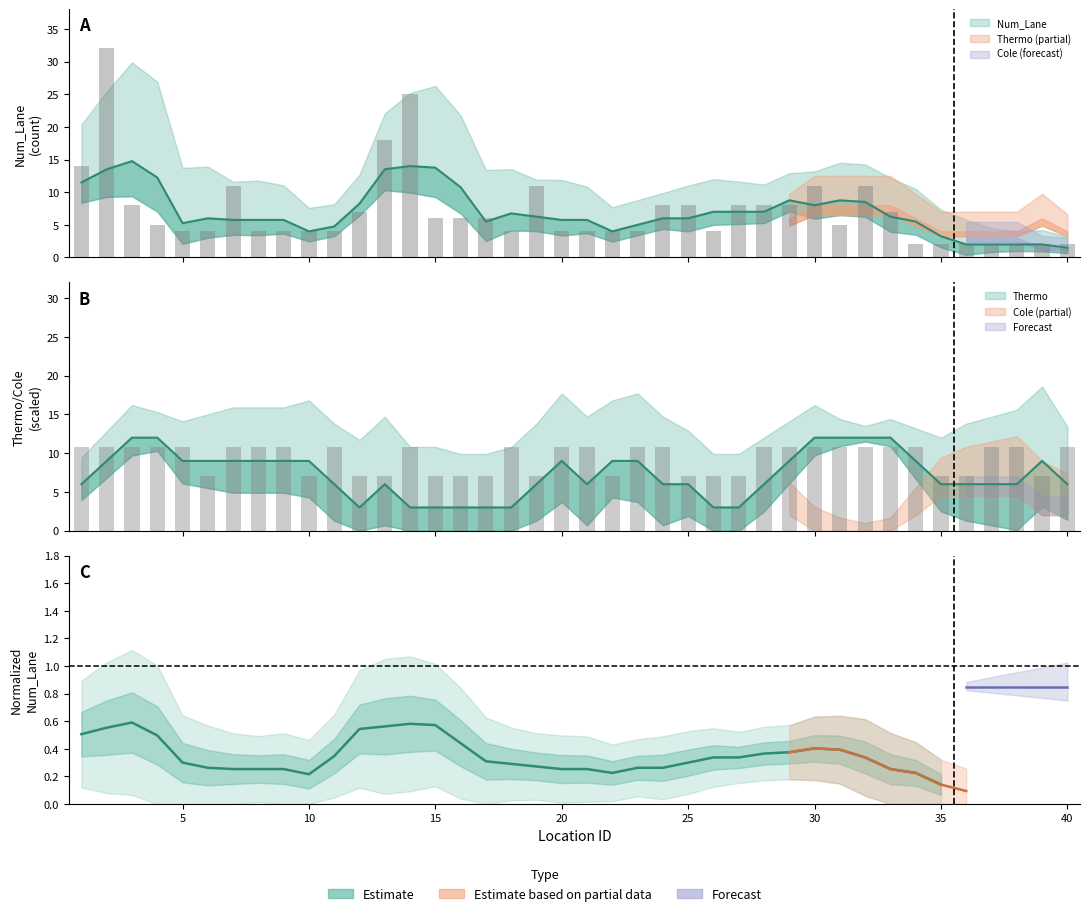

Which category has the lowest value across all series?

34